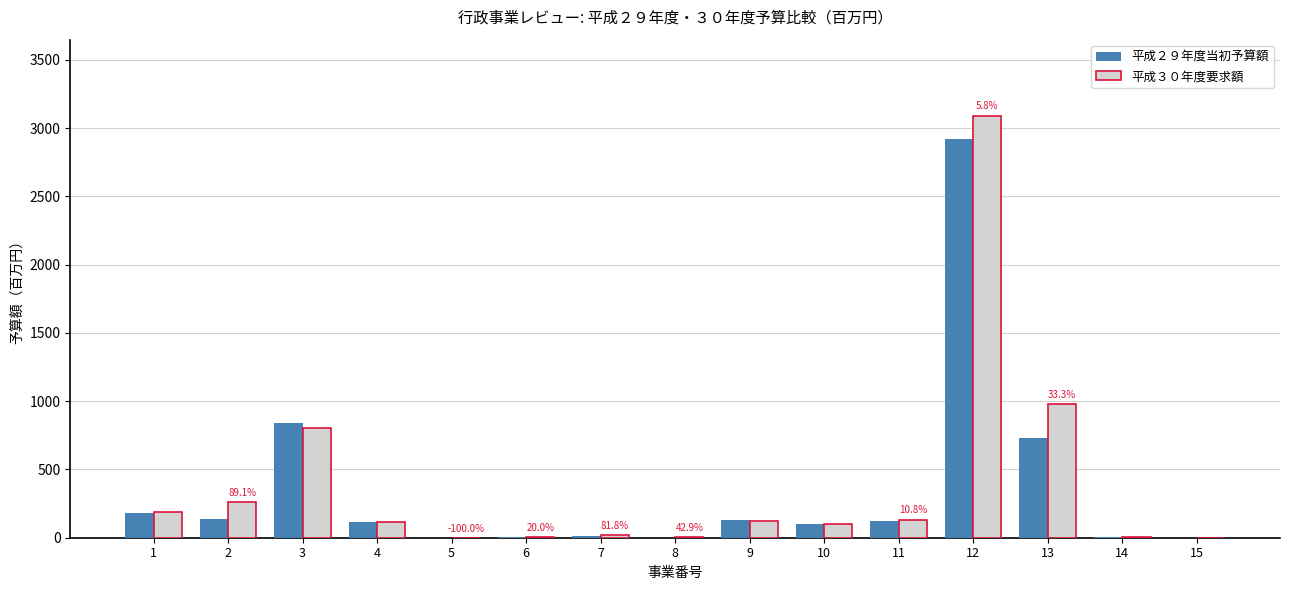

Is the value of 平成２９年度当初予算額 at 2 greater than the value of 平成３０年度要求額 at 8?

Yes